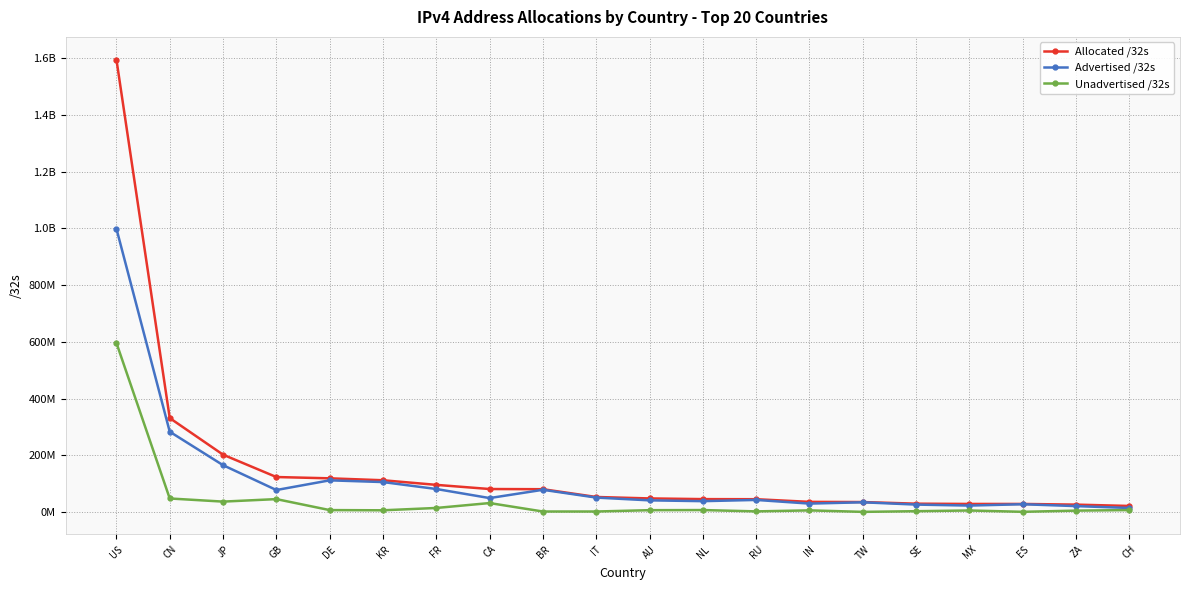

Which series has the largest range (max minus min)?

Allocated /32s